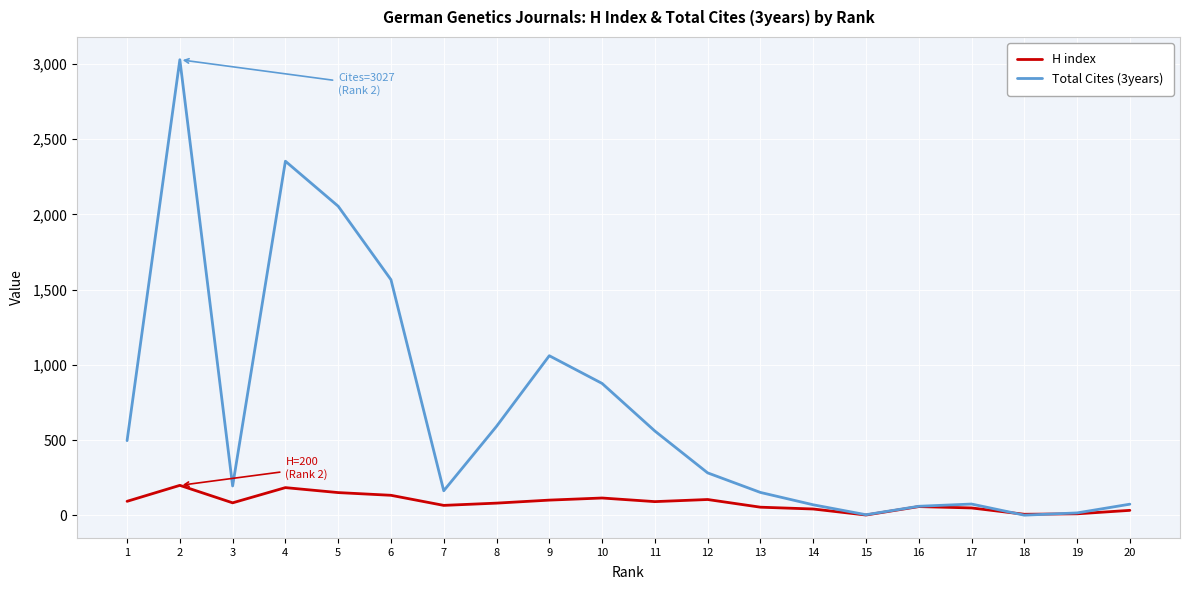

Which series has the largest total across all categories?

Total Cites (3years)